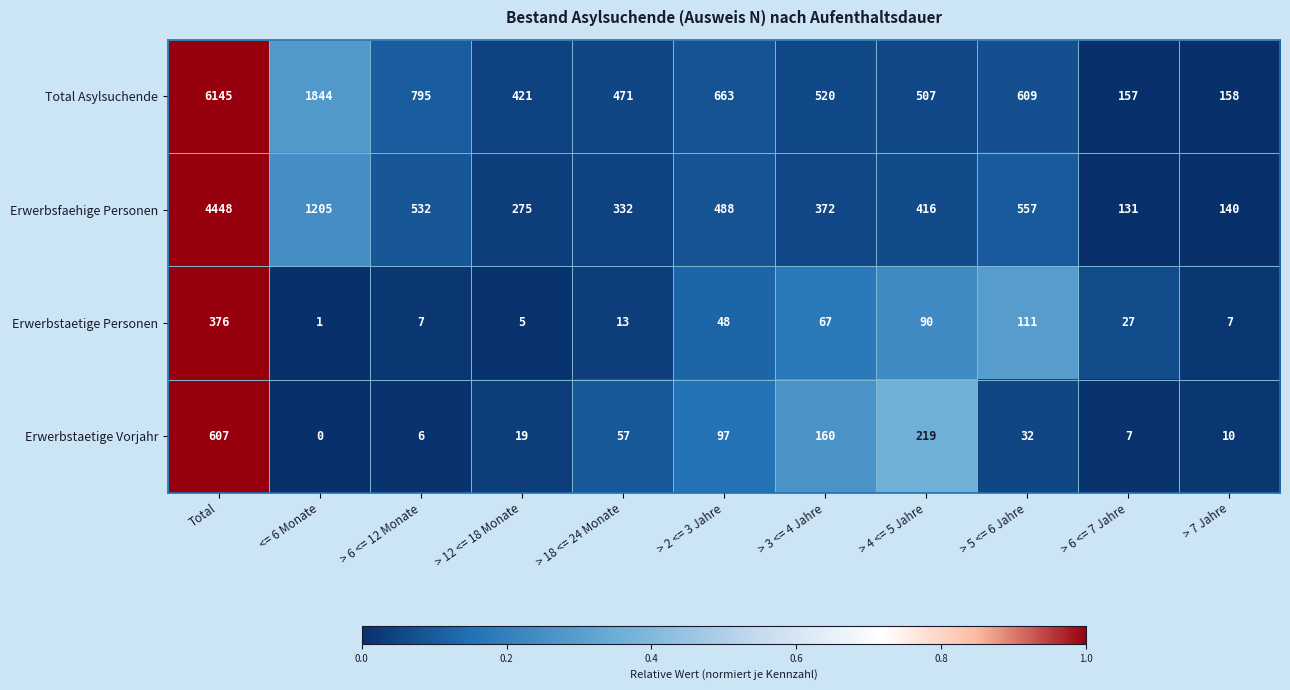

What is the difference between the maximum and minimum values in the Erwerbstaetige Personen series?

375